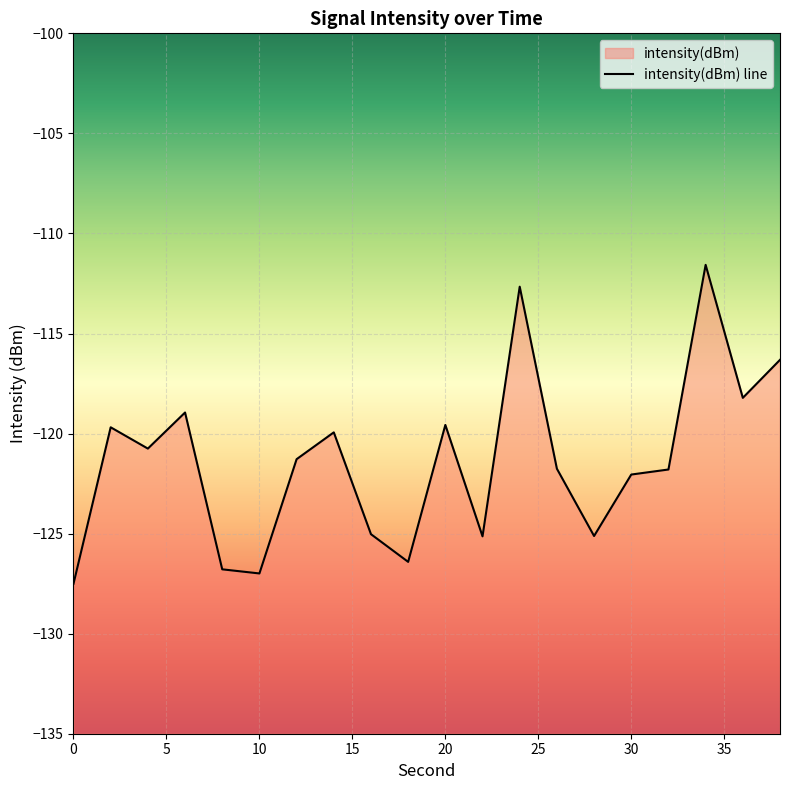

At which category does the data reach its first local valley?

4